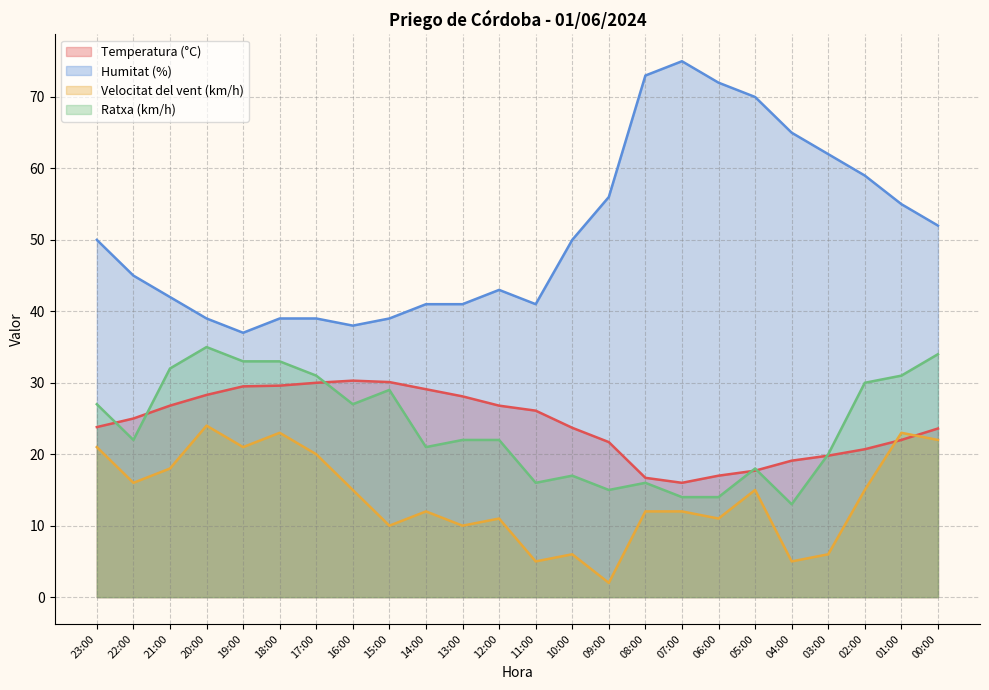

What is the label of the 3rd point from the right?

02:00